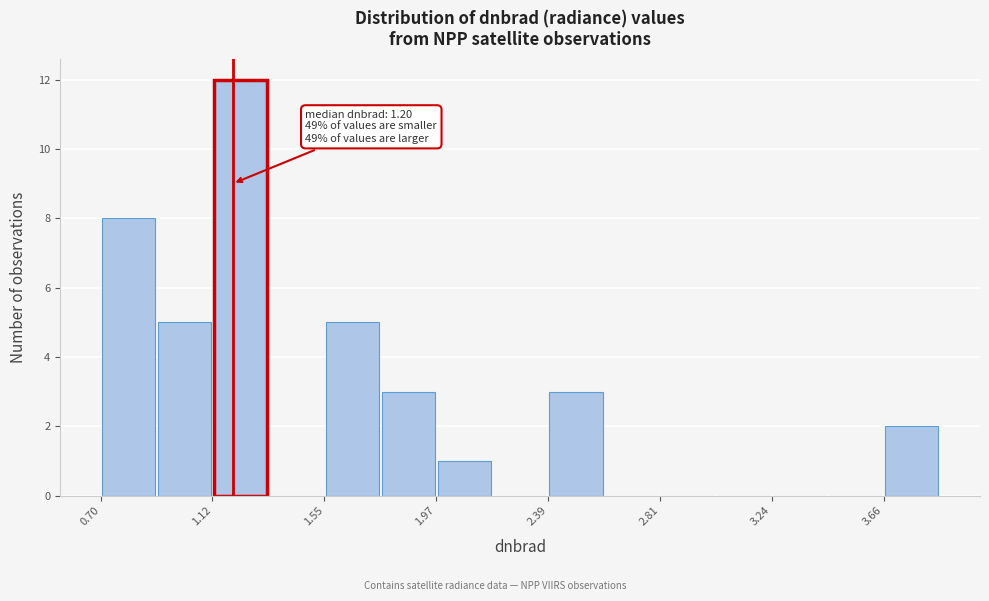

Over which range of the x-axis is the bar tallest?

1.10 to 1.35